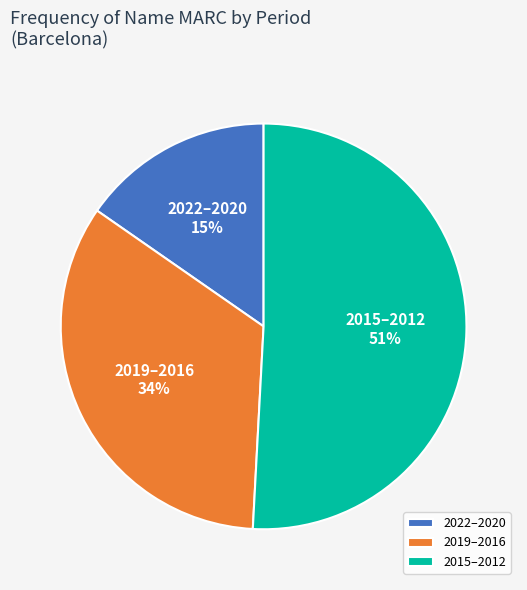

Does any single category account for the majority?

Yes